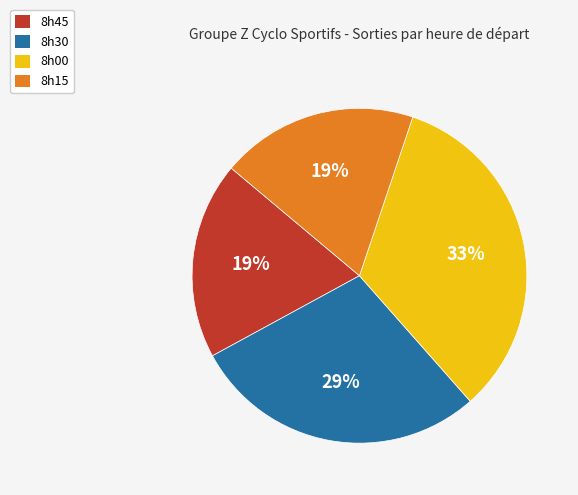

What is the largest slice in the pie chart?

8h00